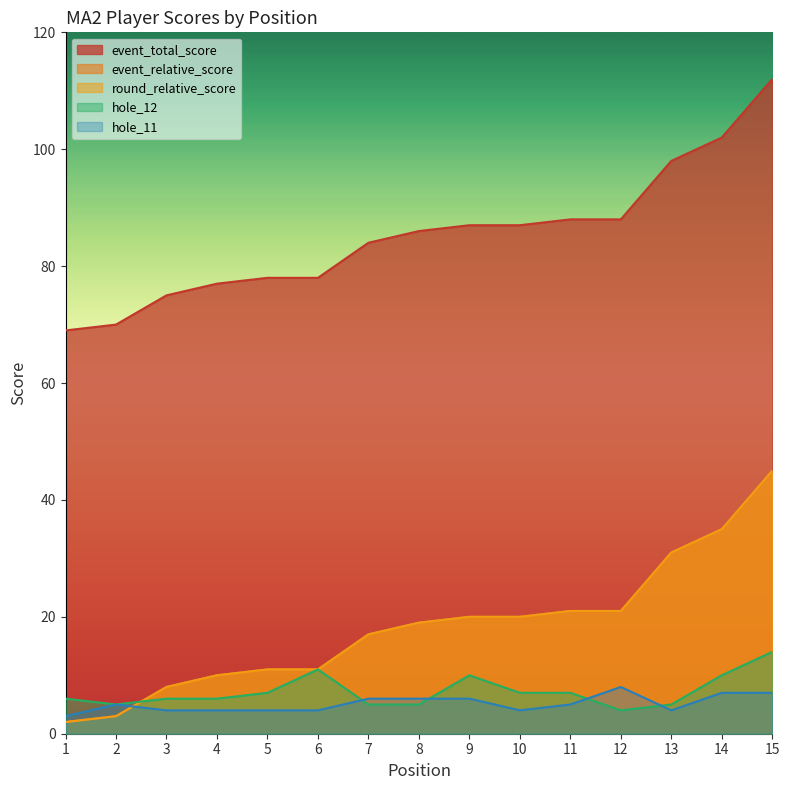

How many data points does each series have?

15